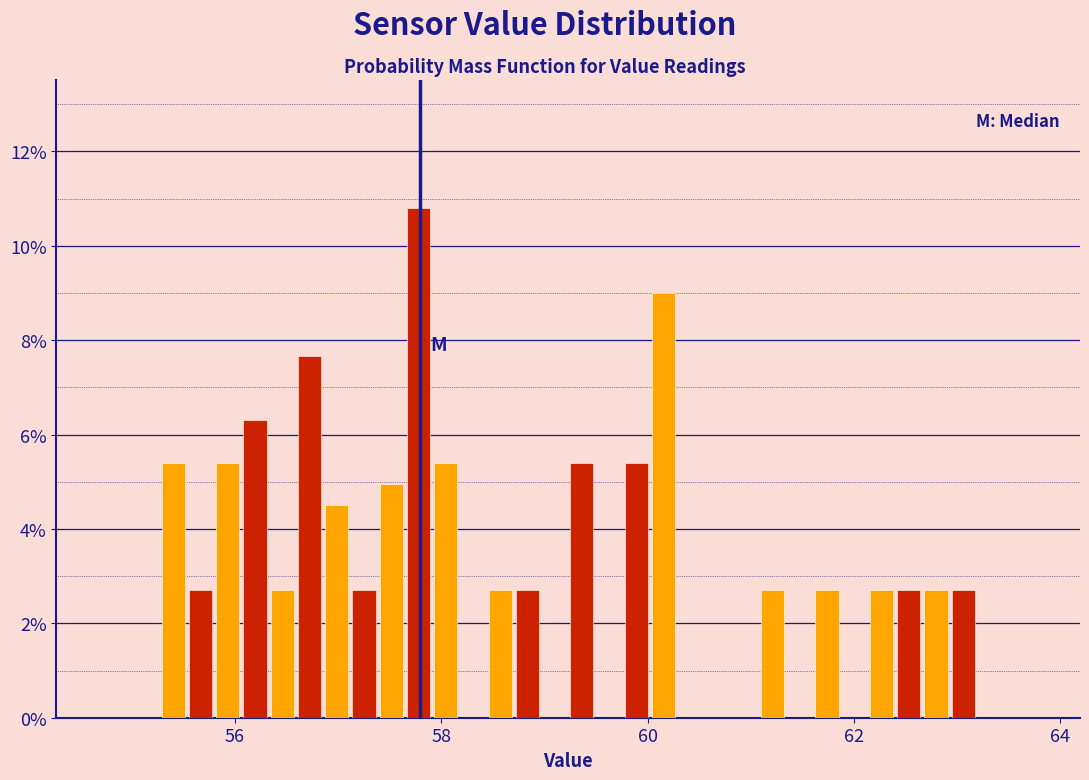

Read against the x-axis, roughly where is the centre of the tallest bar?

57.8